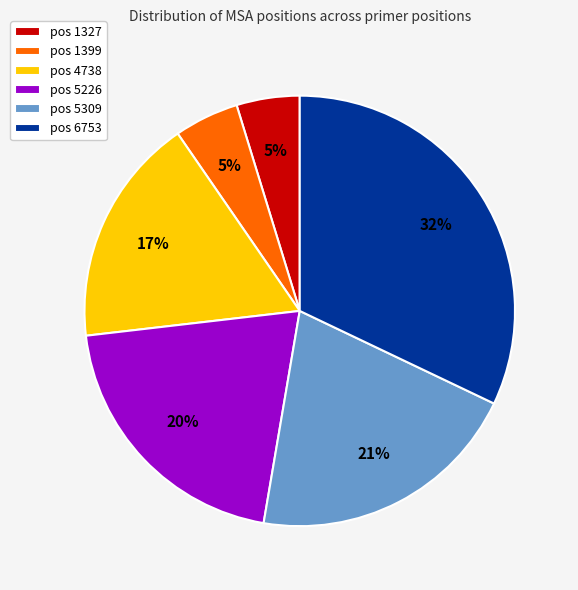

To the nearest percent, what portion does pos 5226 represent?

20%